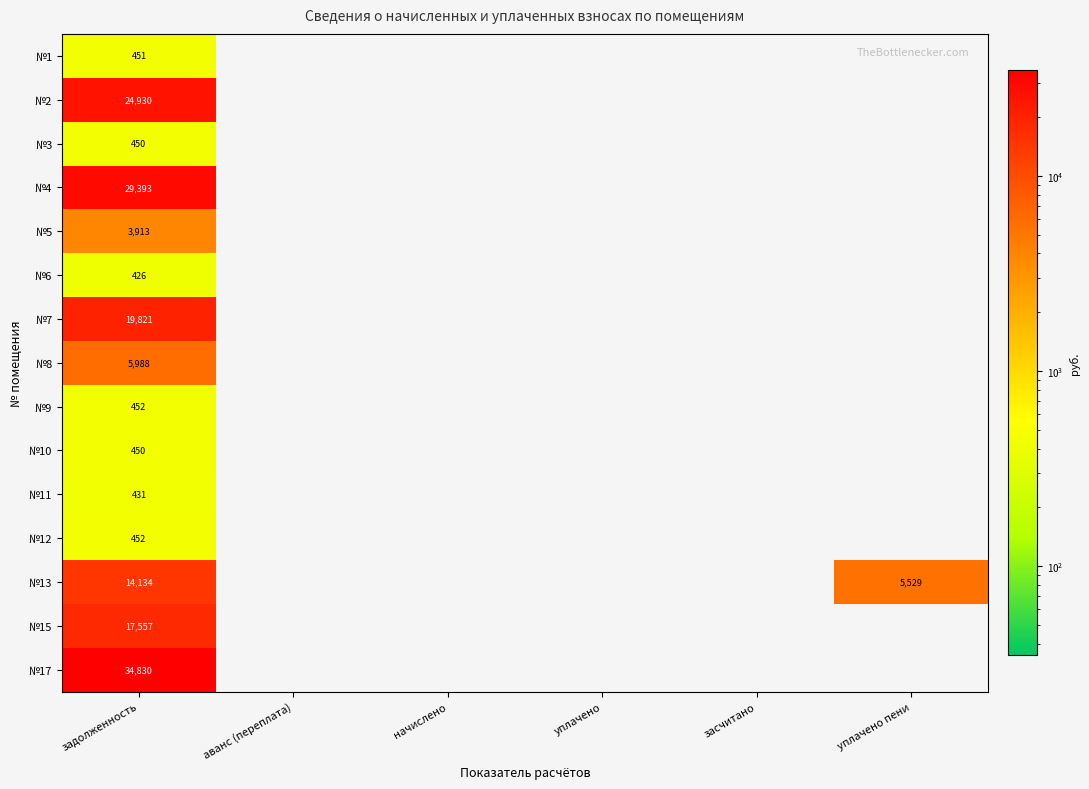

True or false: №9 has a value of 452 at задолженность.

True